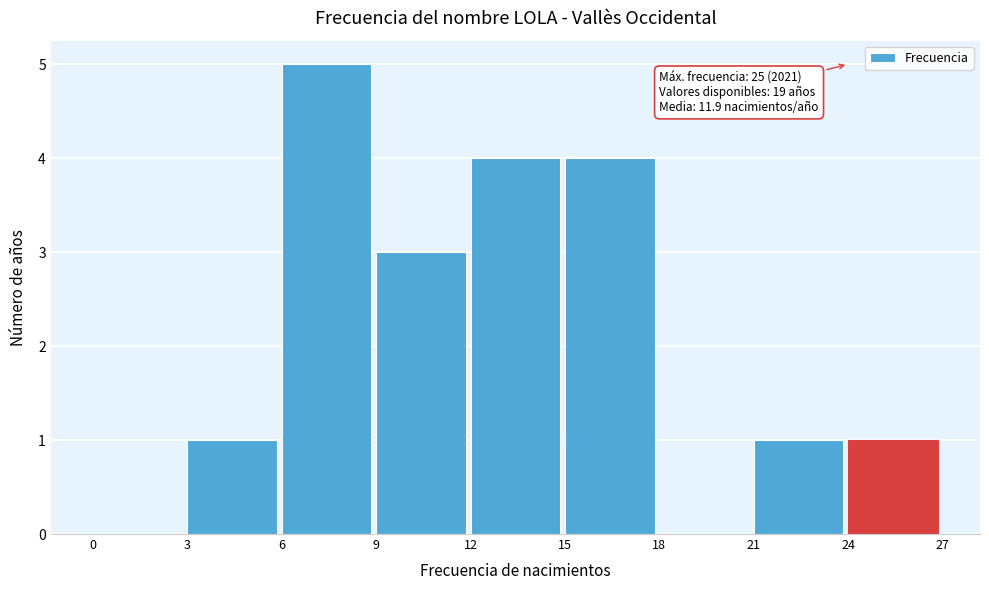

Which range on the x-axis has the tallest bar?

6 to 9